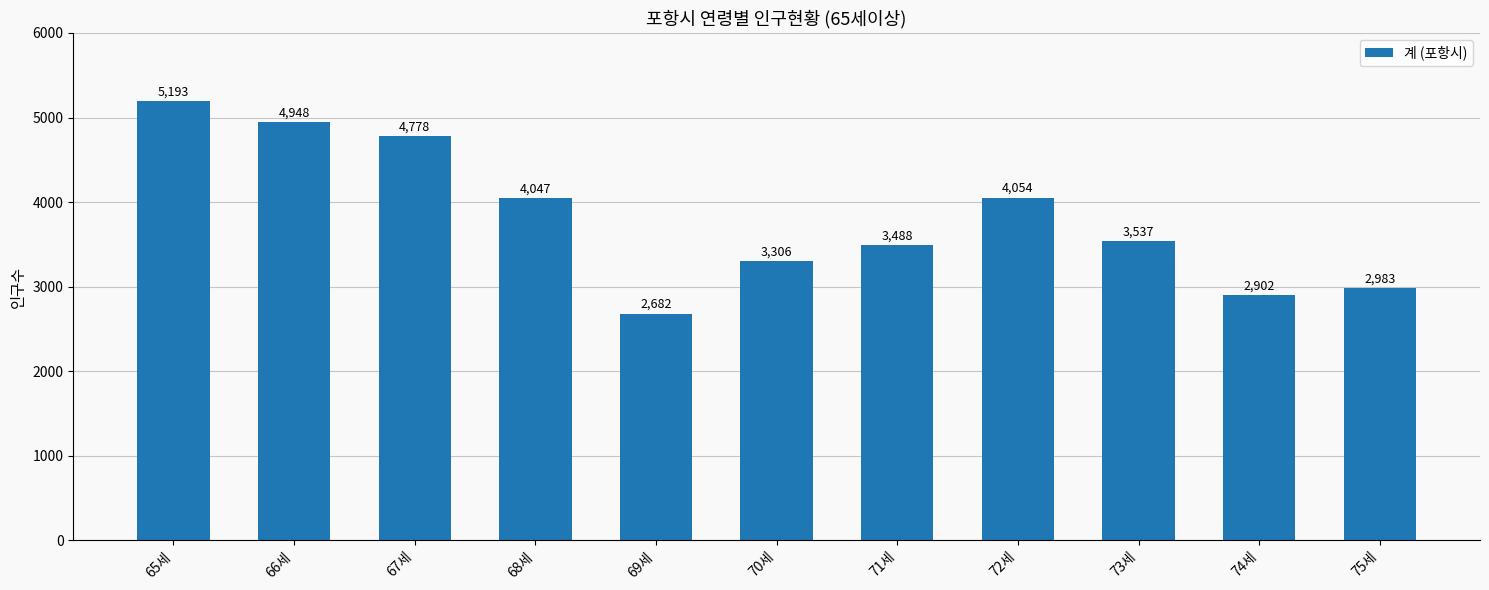

What is the label of the 4th bar from the right?

72세